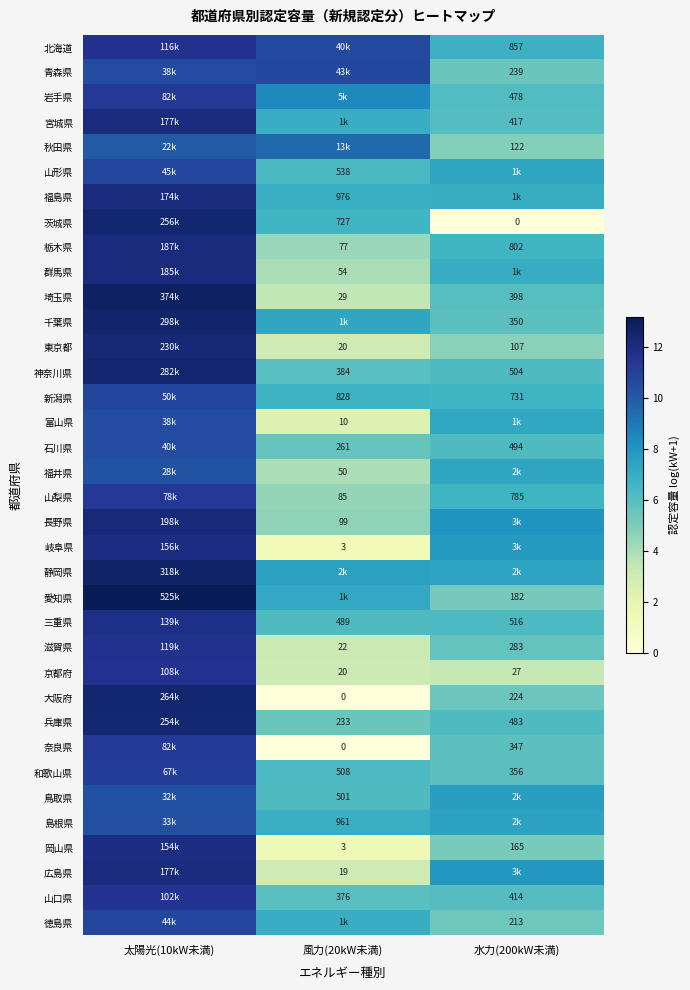

Which category has the highest value across all series?

太陽光(10kW未満)